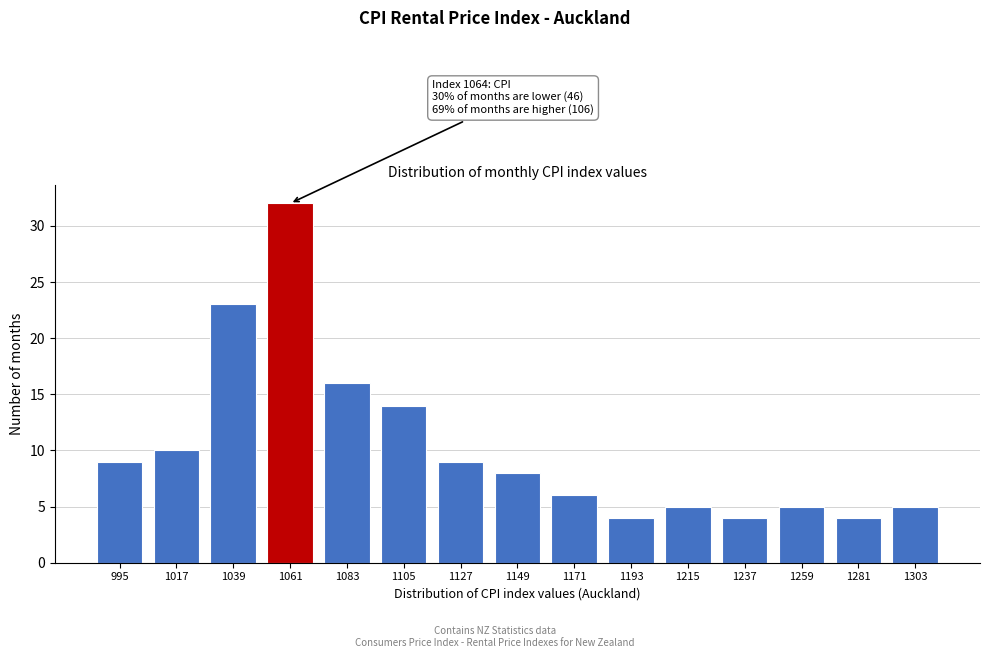

Reading left to right, list all the values displayed in this chart.

995=9	1017=10	1039=23	1061=32	1083=16	1105=14	1127=9	1149=8	1171=6	1193=4	1215=5	1237=4	1259=5	1281=4	1303=5